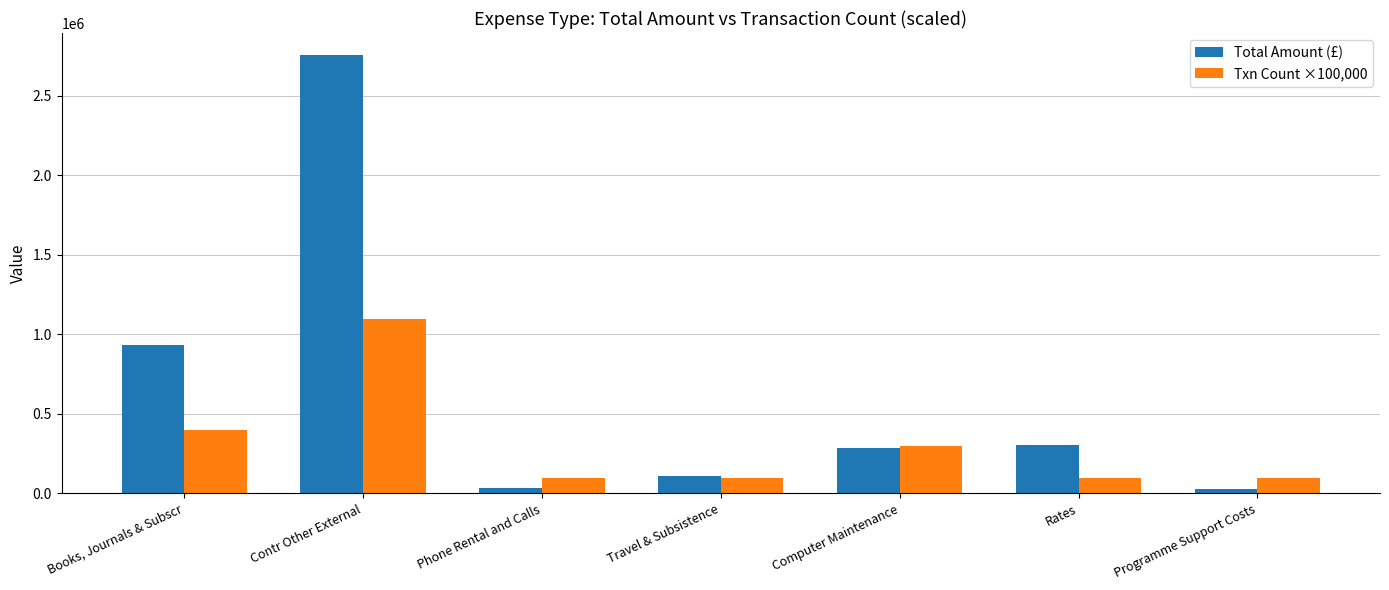

What is the value of the Txn Count ×100,000 bar at the 2nd from the left?

1100000.0